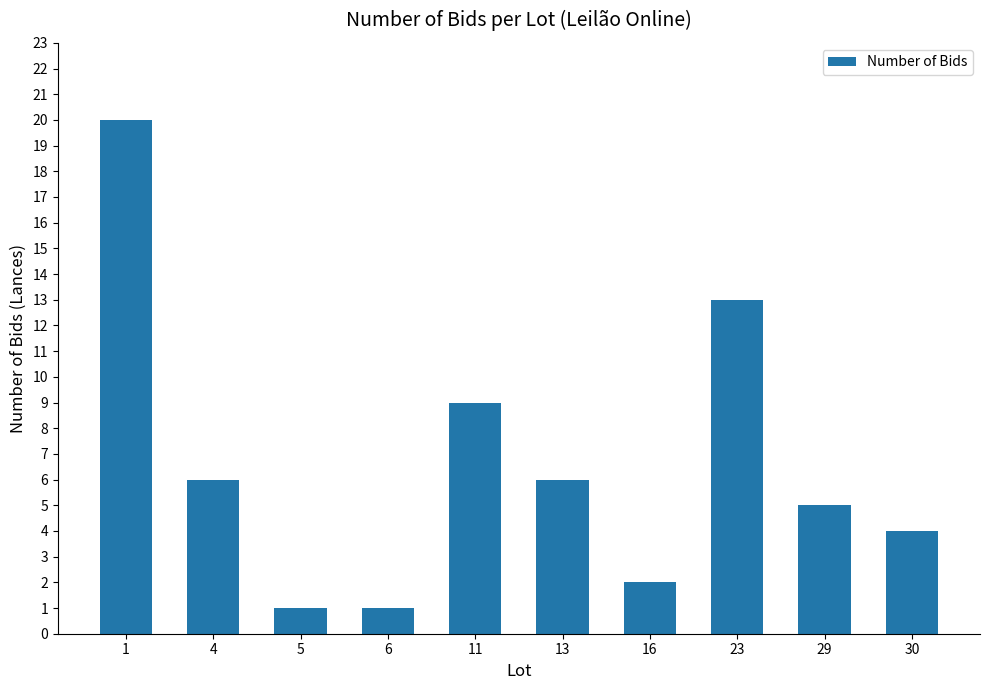

Between 11 and 30, which is larger?

11